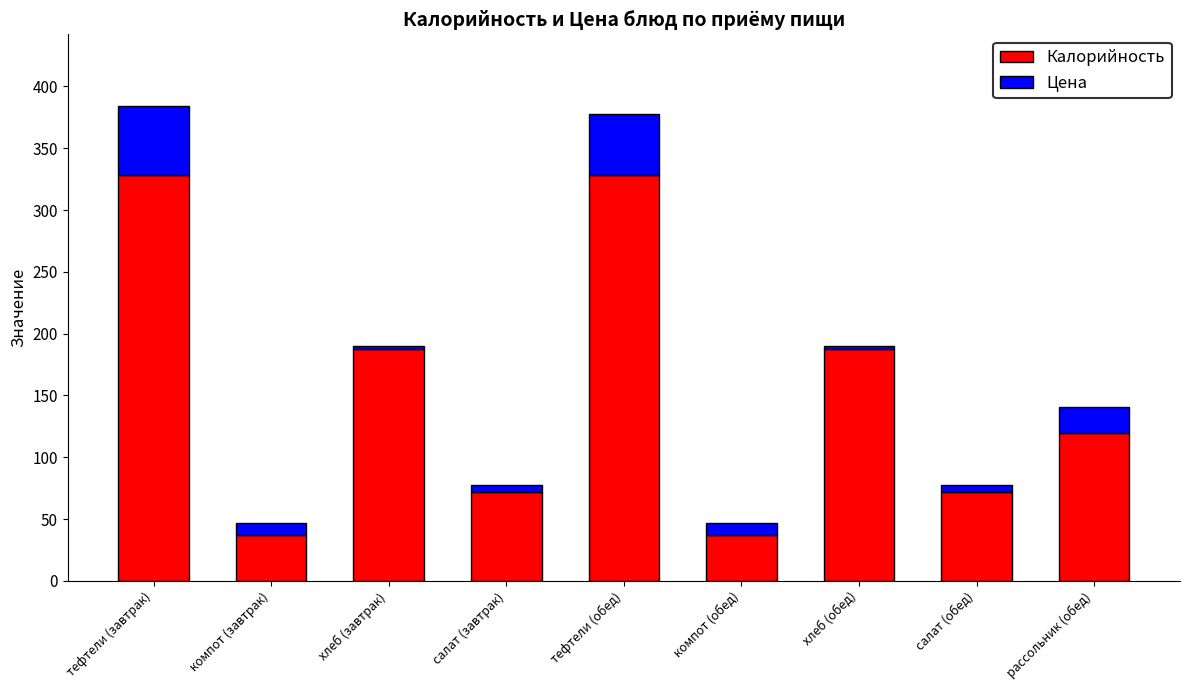

Is it true that Калорийность equals 72.0 at салат (завтрак)?

True